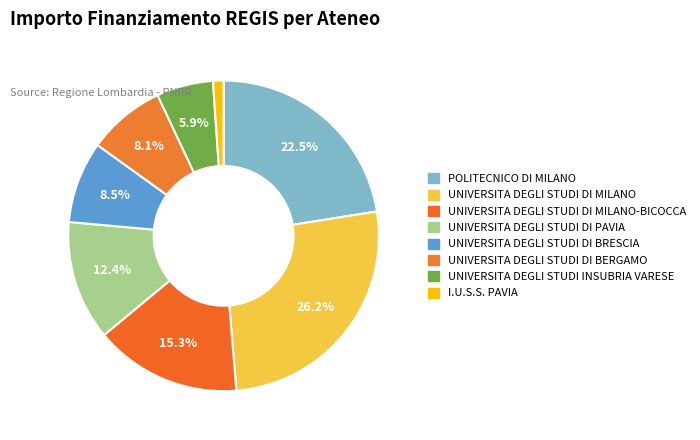

Count the number of slices in the pie.

8